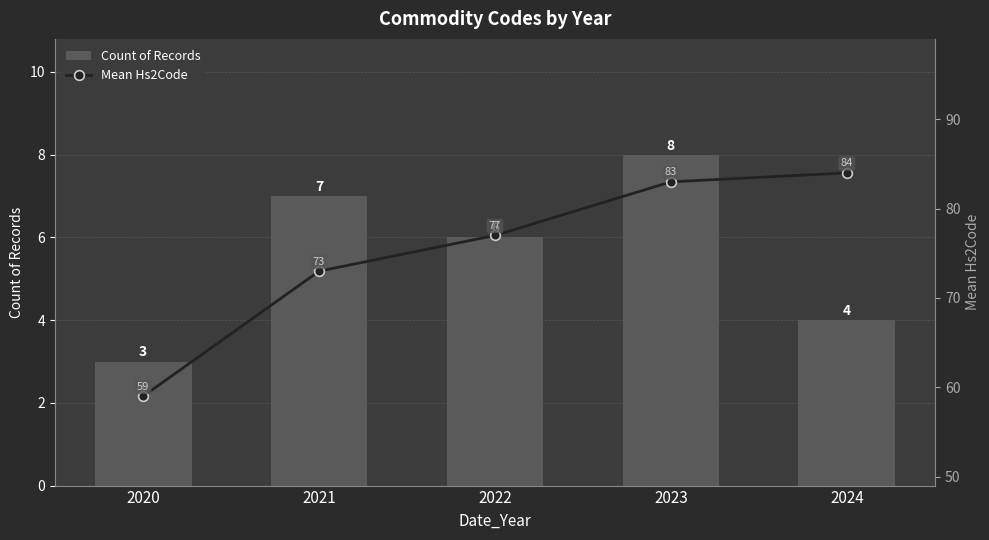

How many values in the Mean Hs2Code series exceed 77?

2